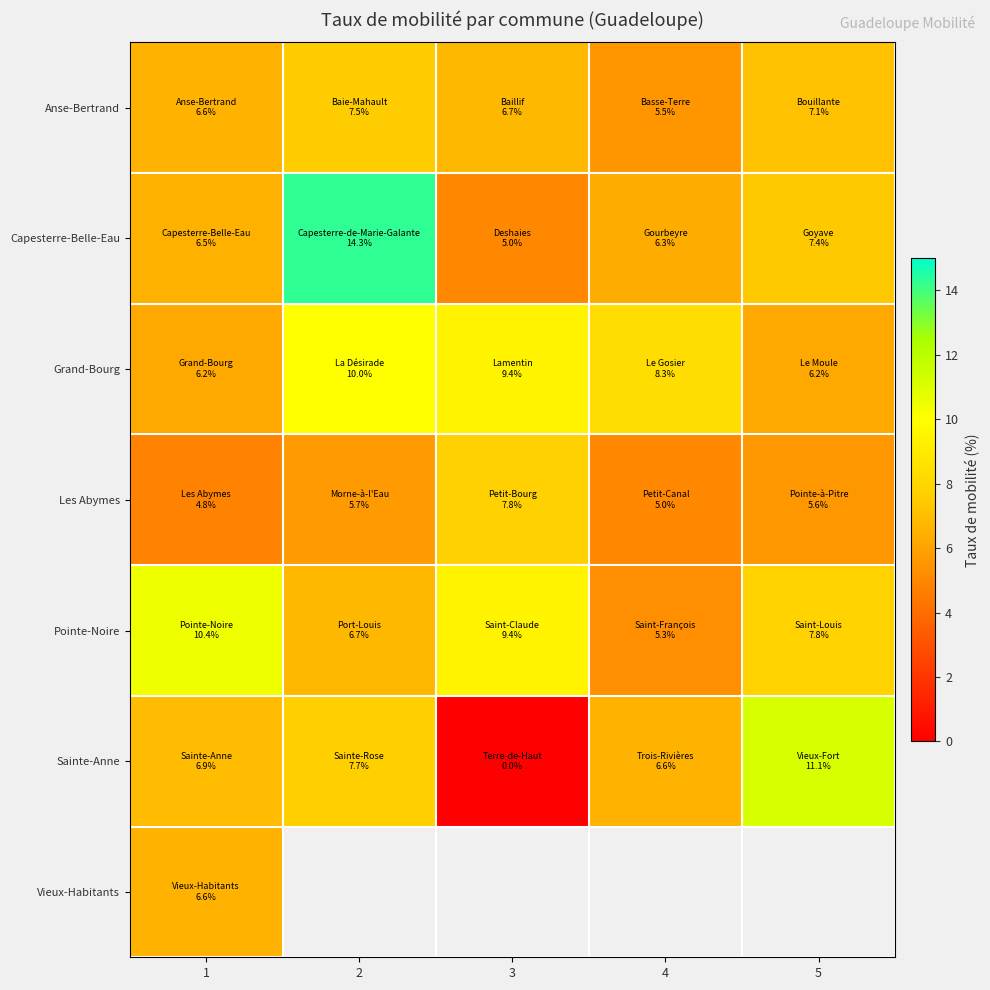

Is it true that Pointe-Noire equals 7.8 at 5?

True